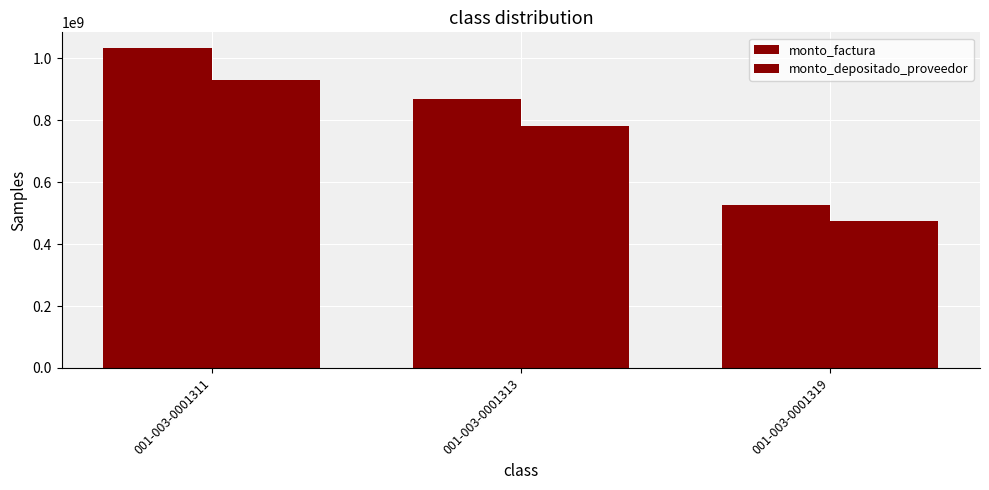

Rank the series by their average value, from lowest to highest.

monto_depositado_proveedor, monto_factura